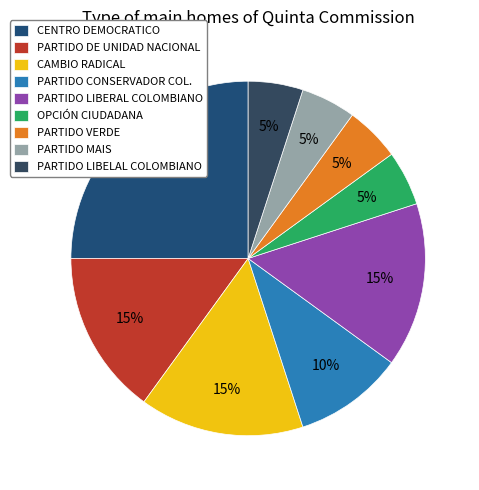

How many slices are in this pie chart?

9